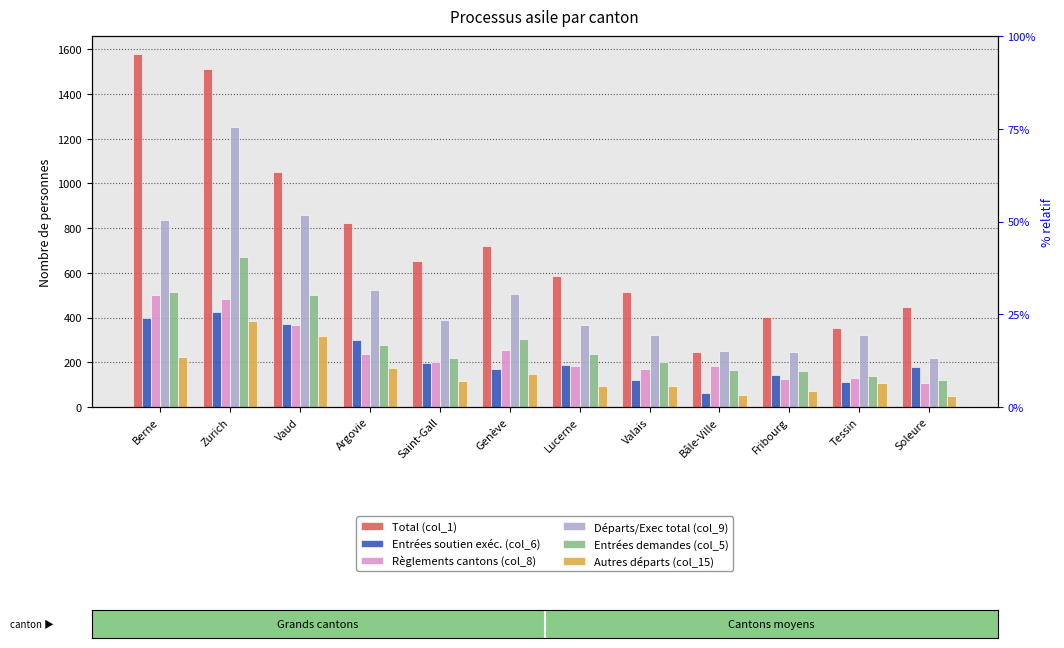

How many bars are there in total?

72